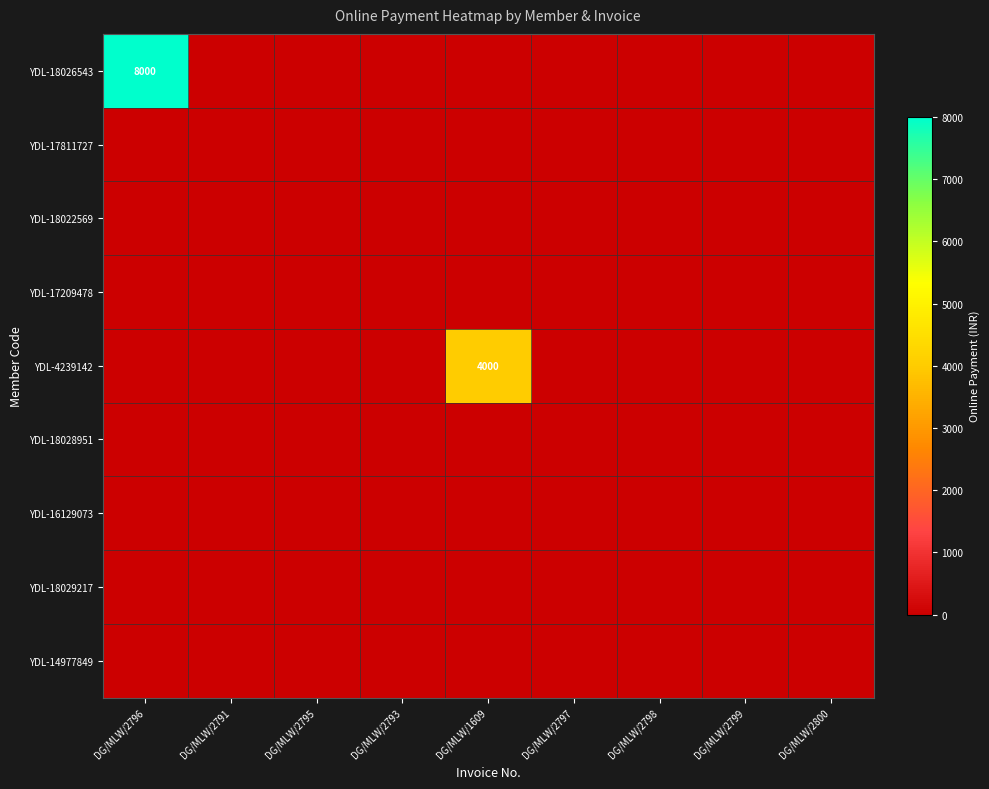

At which category does the chart reach its minimum across all series?

DG/MLW/2791